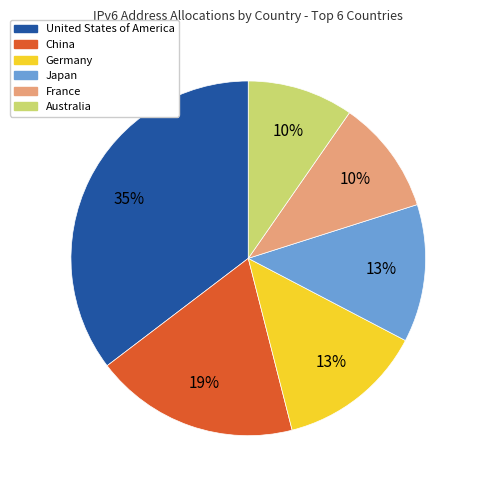

What is the ratio of the value at Germany to the value at China?

0.7